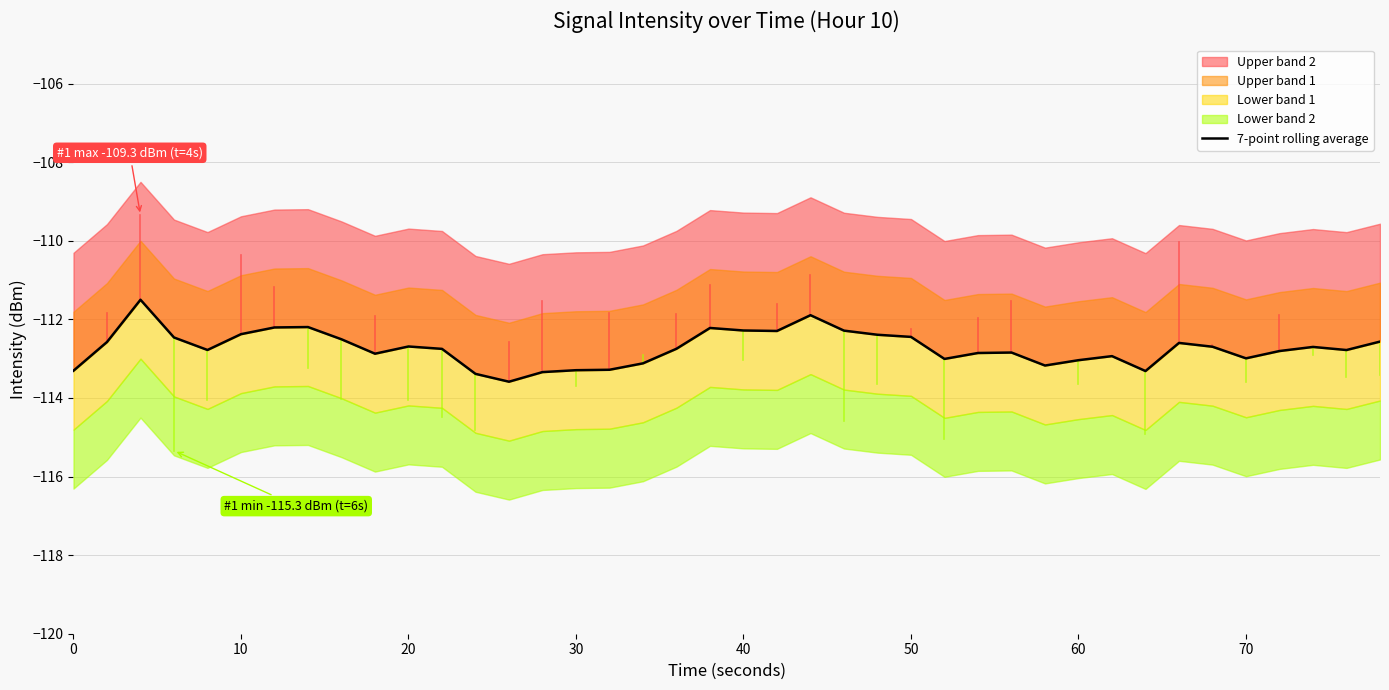

True or false: the data shows -53.9 at 21.

False